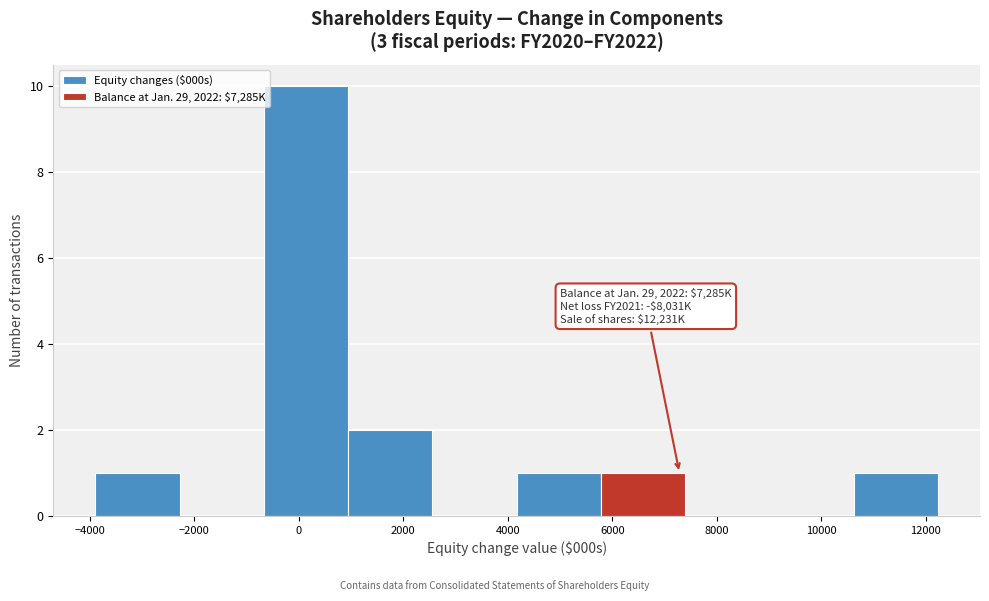

Over which range of the x-axis is the bar tallest?

-600 to 1000